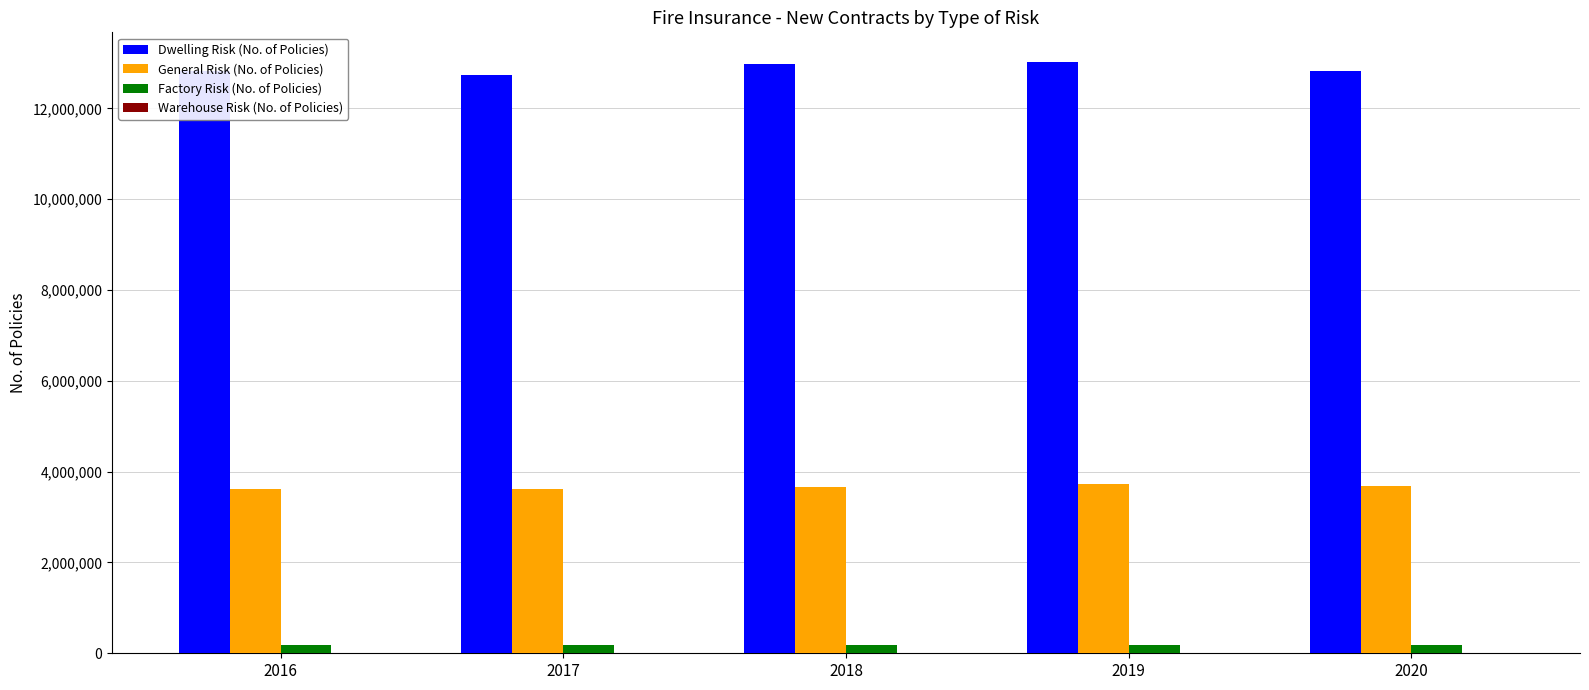

Count the number of data series in this chart.

4